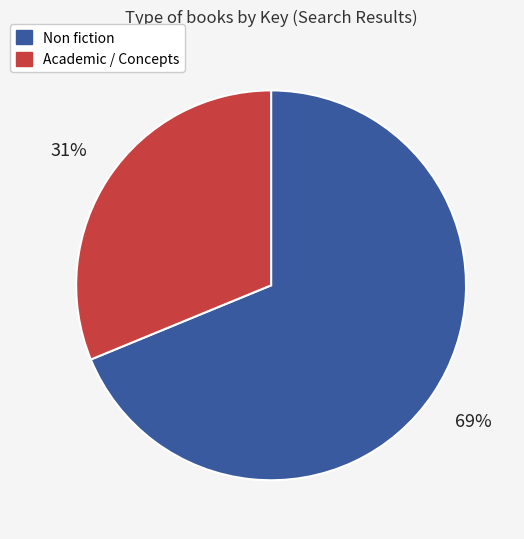

Is it true that Academic / Concepts is 23% of the pie?

False